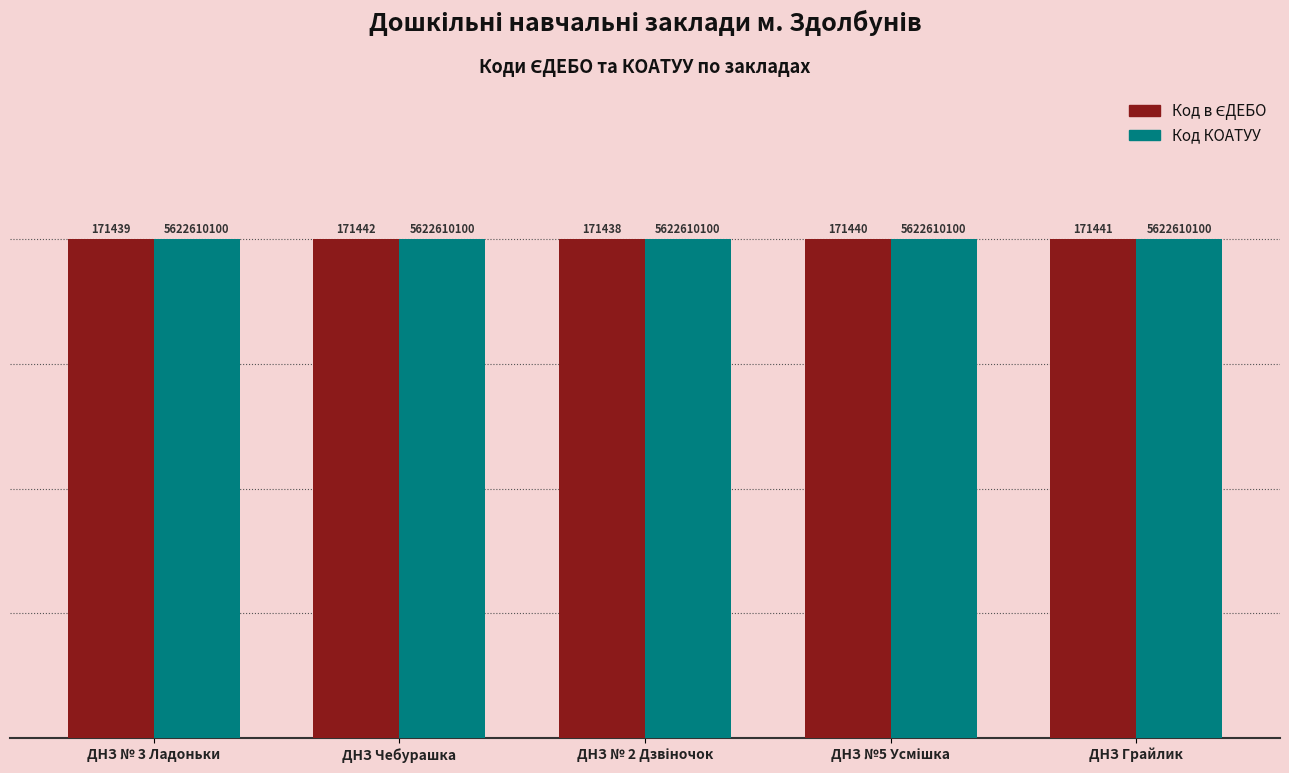

How many bars are there in total?

10